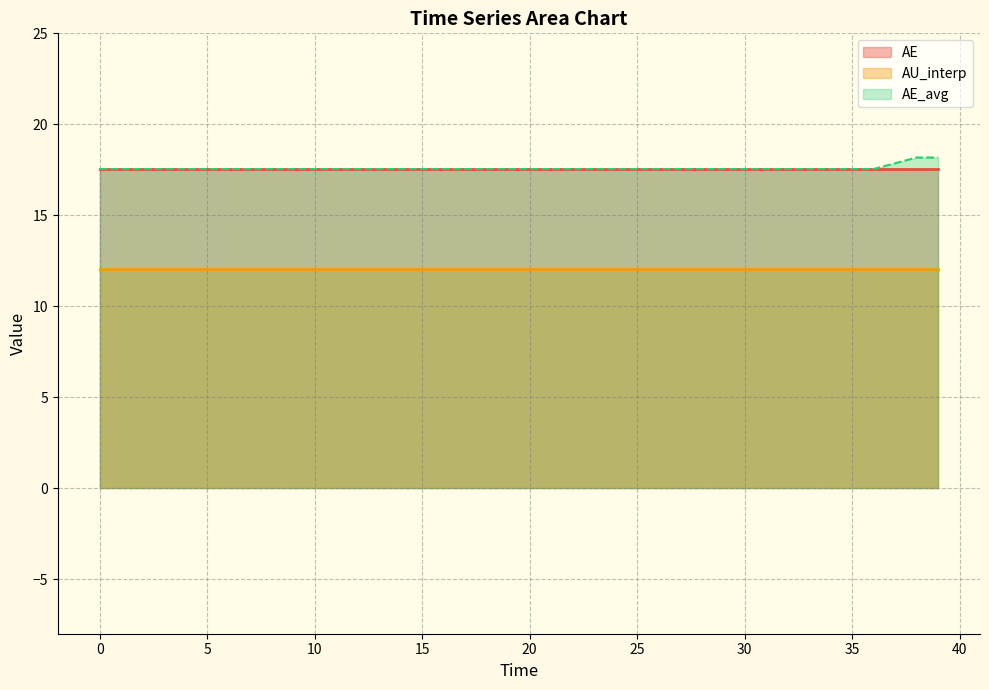

True or false: AE_avg and AU_interp cross at least once.

False